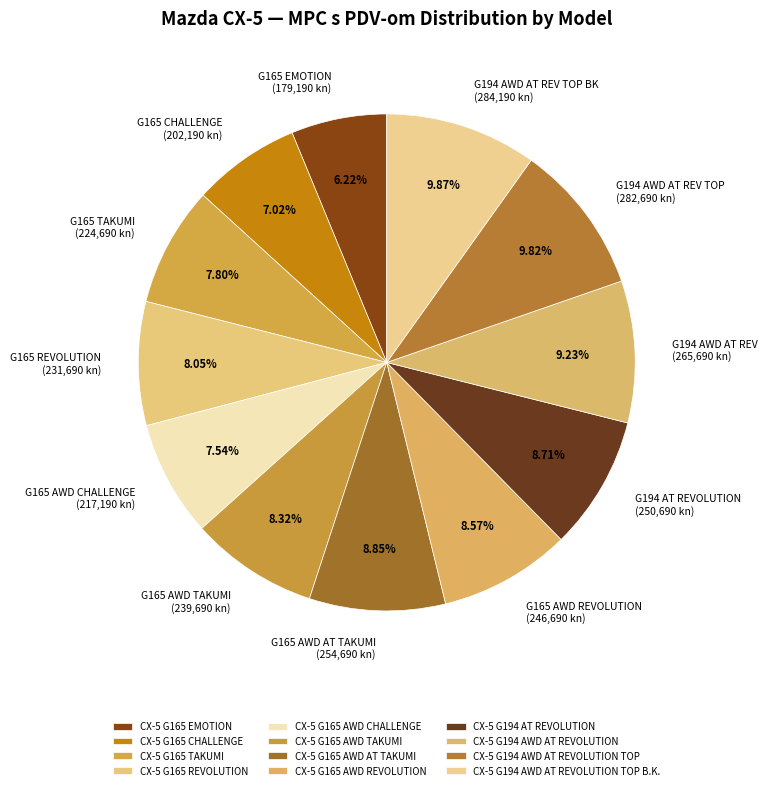

To the nearest percent, what portion does CX-5 G194 AT REVOLUTION represent?

9%